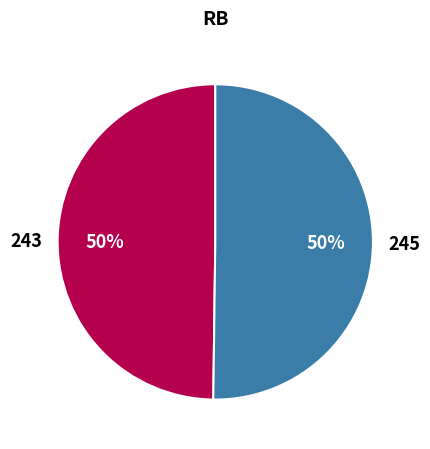

What is the ratio of the value at 245 to the value at 243?

1.0